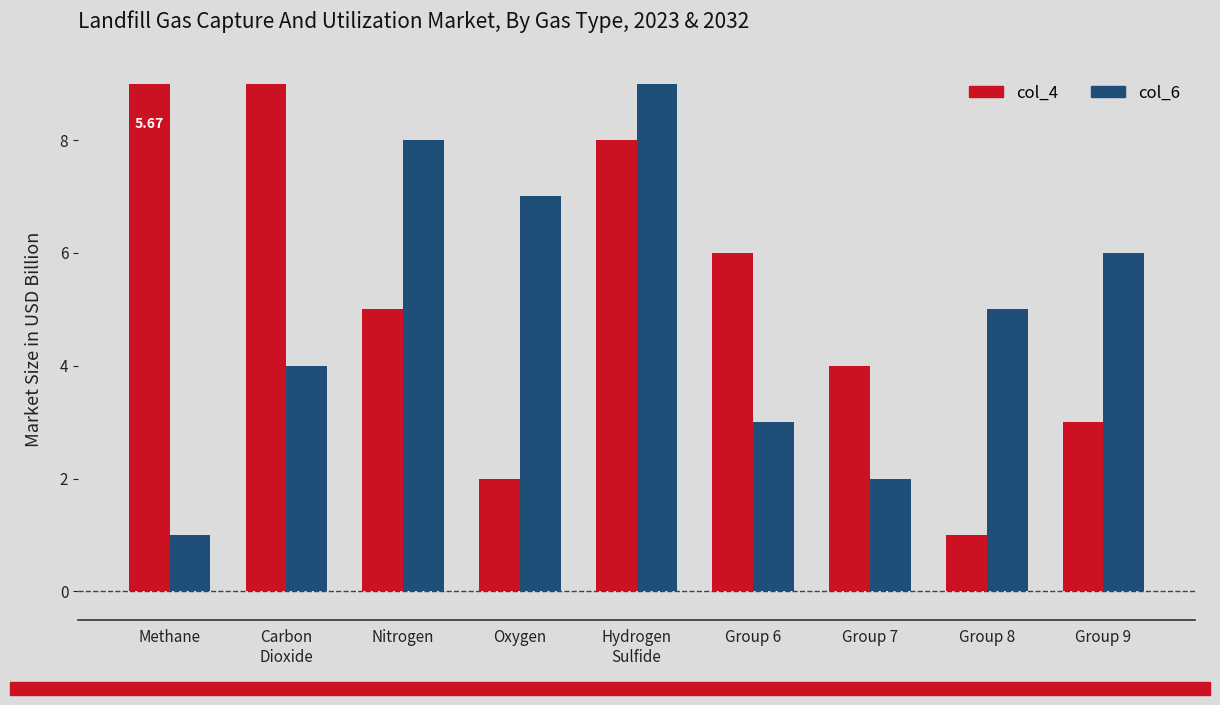

What is the sum of all col_6 values?

45